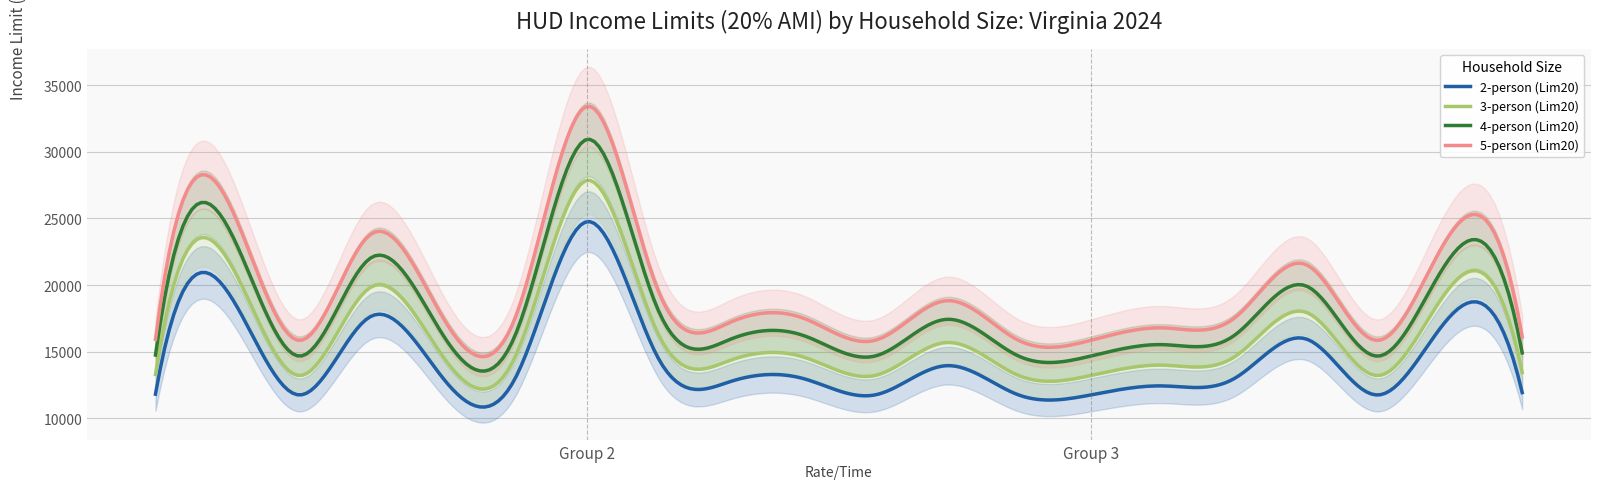

Is it true that 4-person (Lim20) equals 14660 at Bland?

True